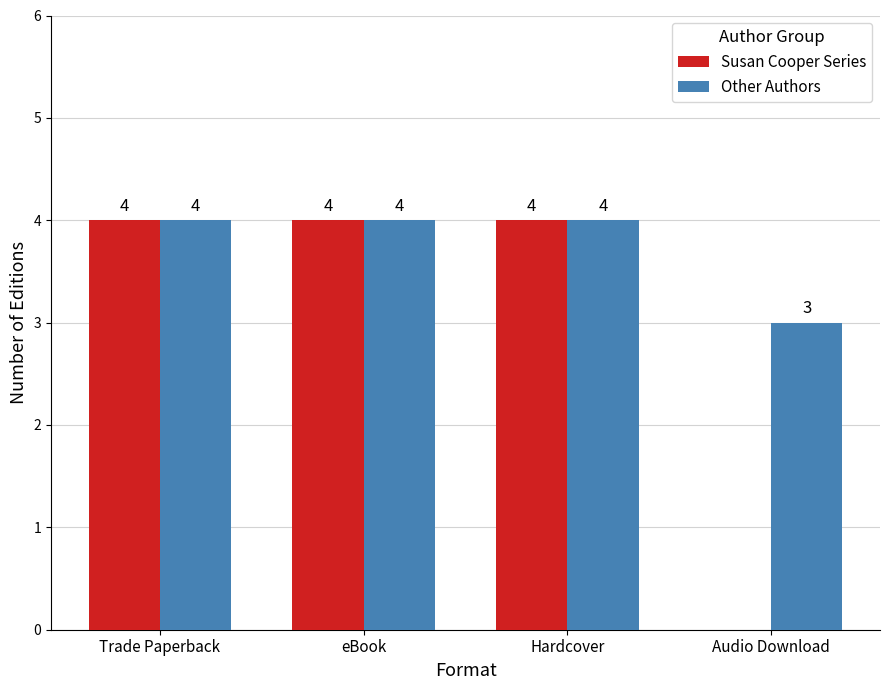

How many positive values does the Susan Cooper Series series have?

3